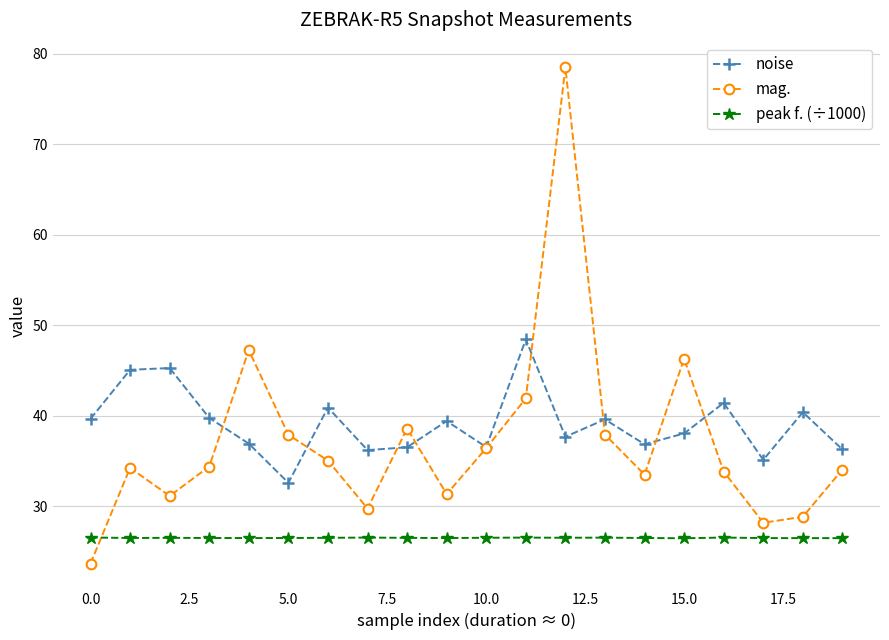

What is the value of the noise point at the 9th from the left?

36.5